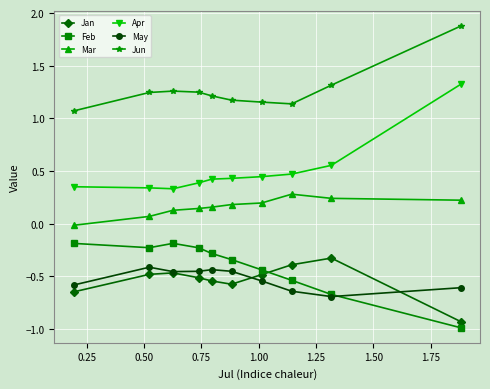

What is the maximum value shown in the chart?

1.9